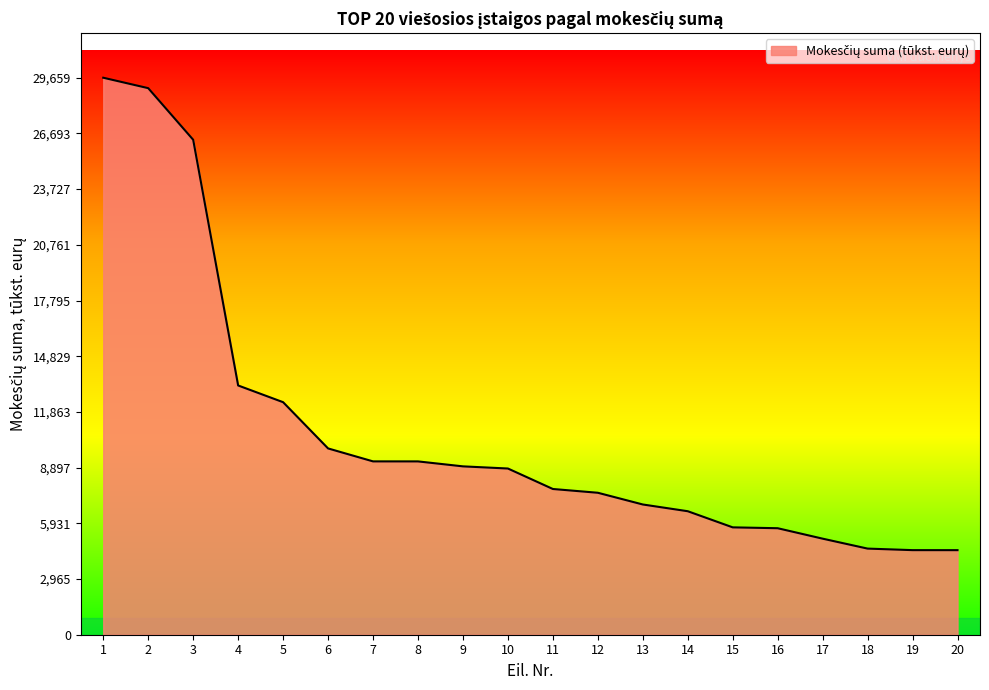

What is the maximum value shown in the chart?

29659